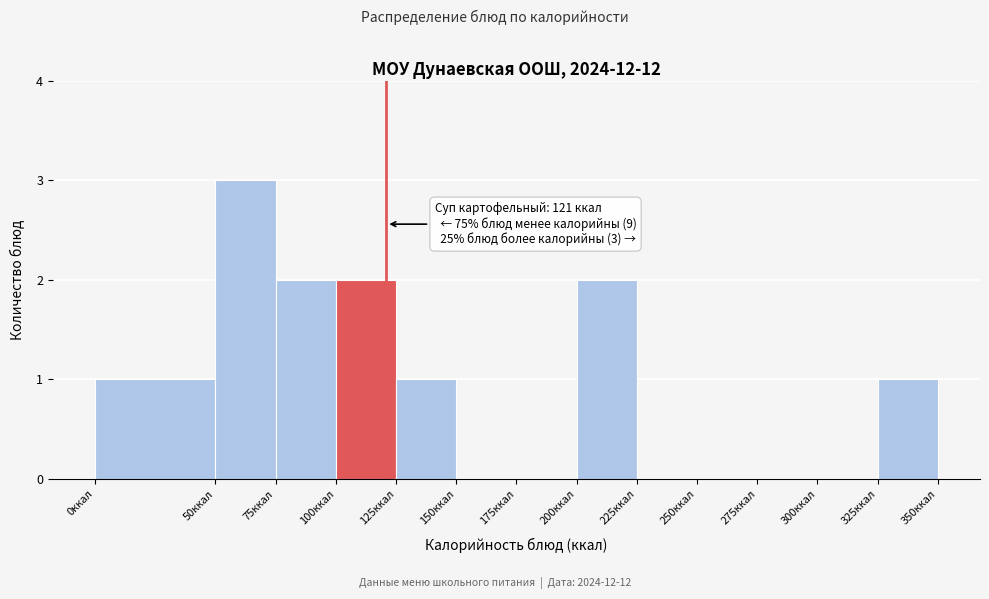

Which range on the x-axis has the tallest bar?

50 to 75